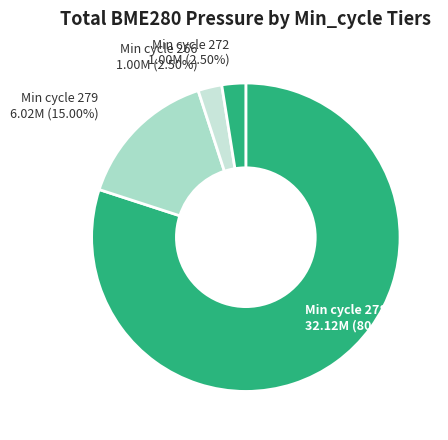

How many slices are in this pie chart?

4